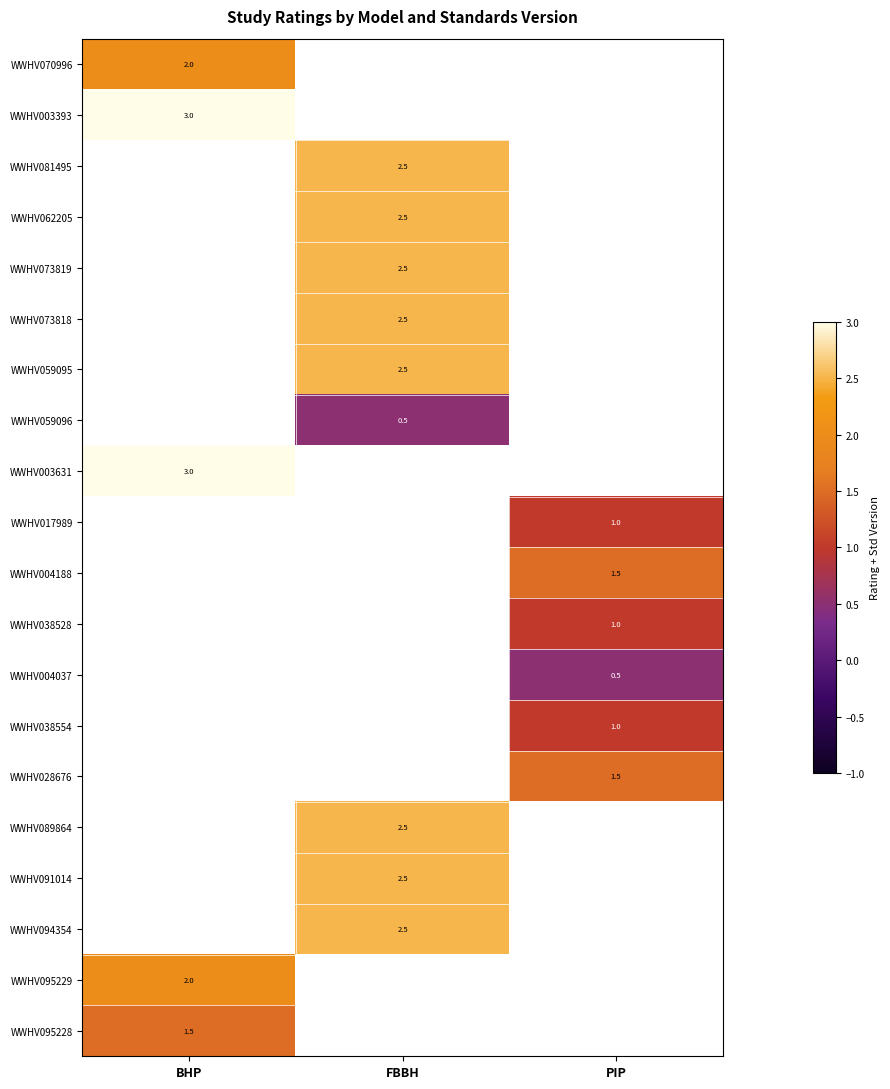

The value of WWHV062205 at FBBH is 2.5. True or false?

True